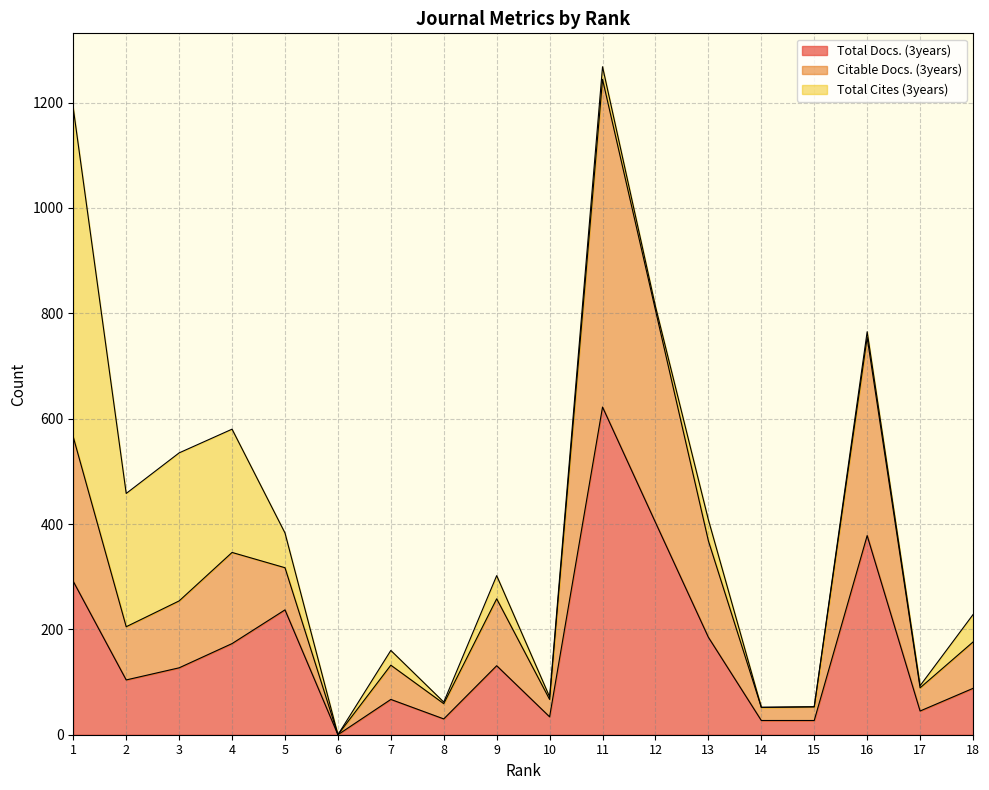

What is the value of the Citable Docs. (3years) point at the 11th from the left?

1244